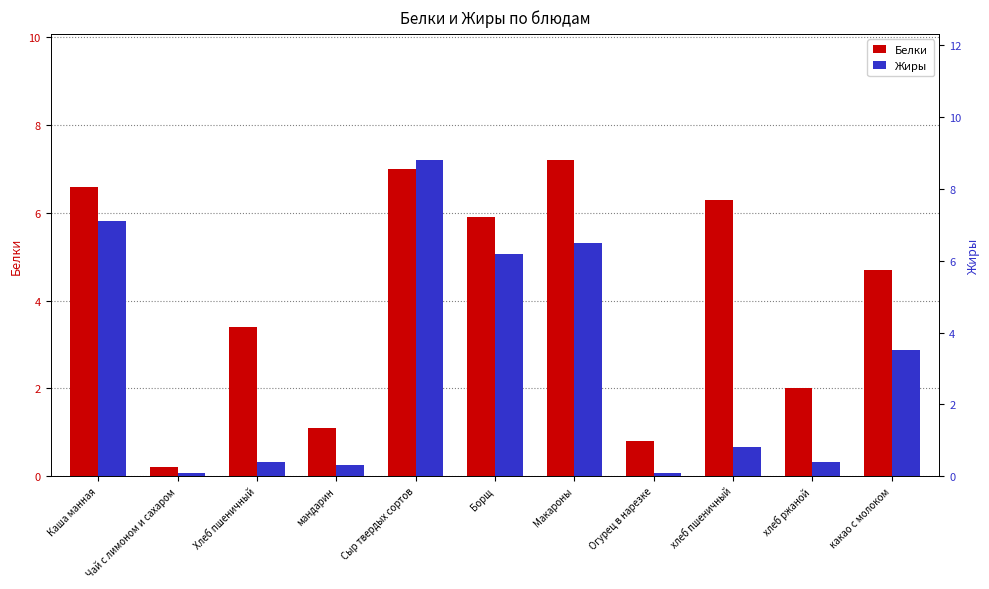

What is the label of the 4th bar from the right?

Огурец в нарезке